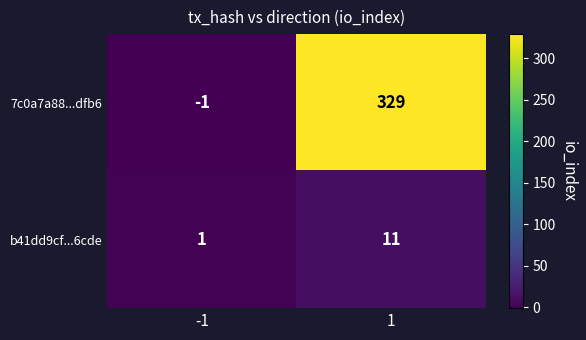

Reading left to right, extract all data points from this chart.

7c0a7a88...dfb6: -1=-1	1=329
b41dd9cf...6cde: -1=1	1=11